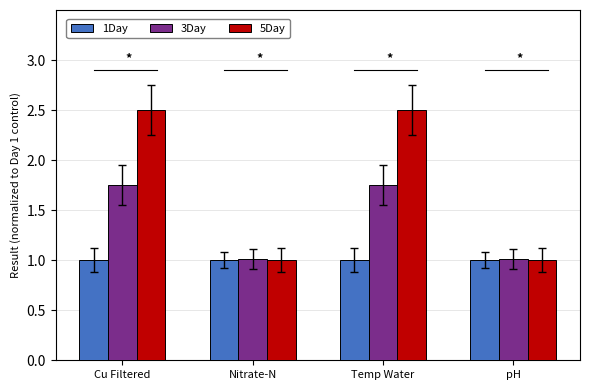

What are all the series names shown in the legend?

1Day, 3Day, 5Day